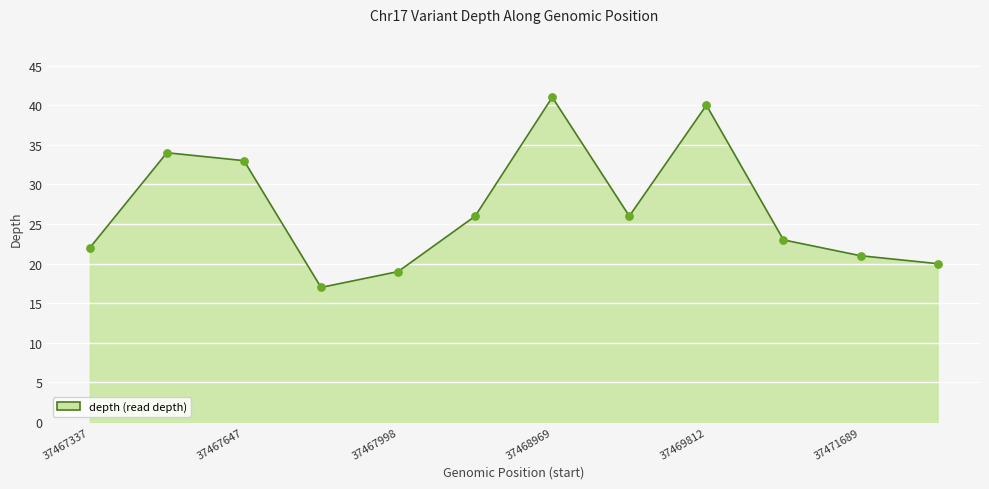

What is the greatest value displayed?

41